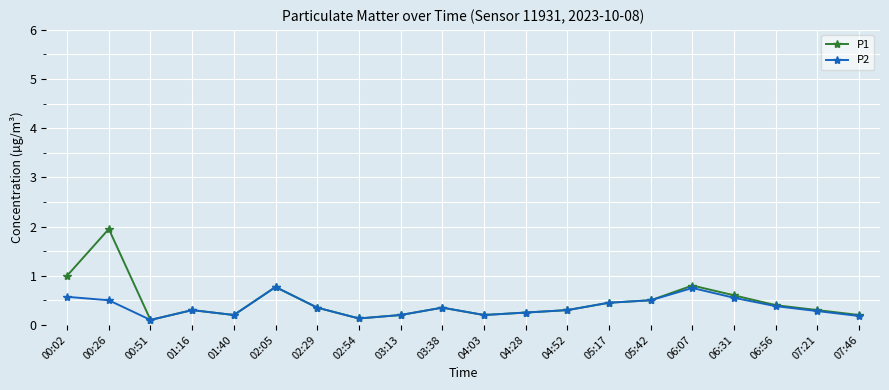

How many distinct data groups are displayed?

2